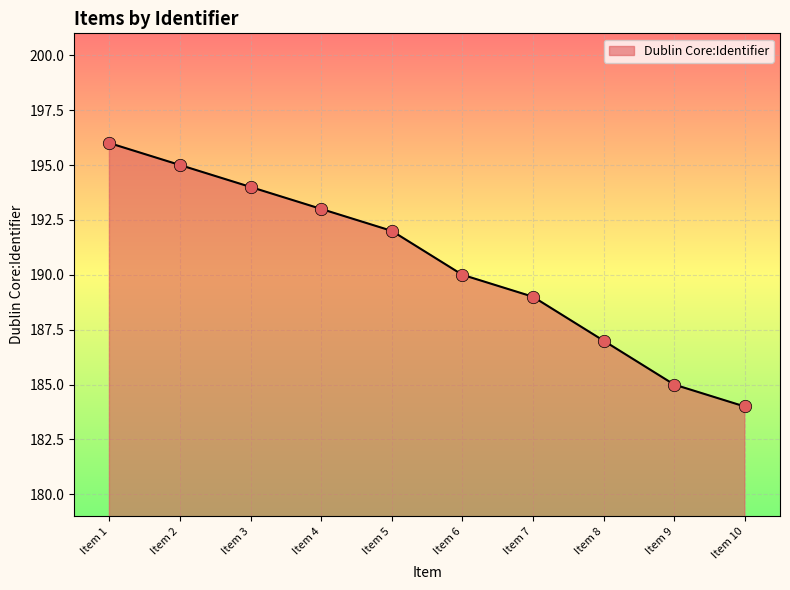

What is the ratio of the value at Item 5 to the value at Item 7?

1.0